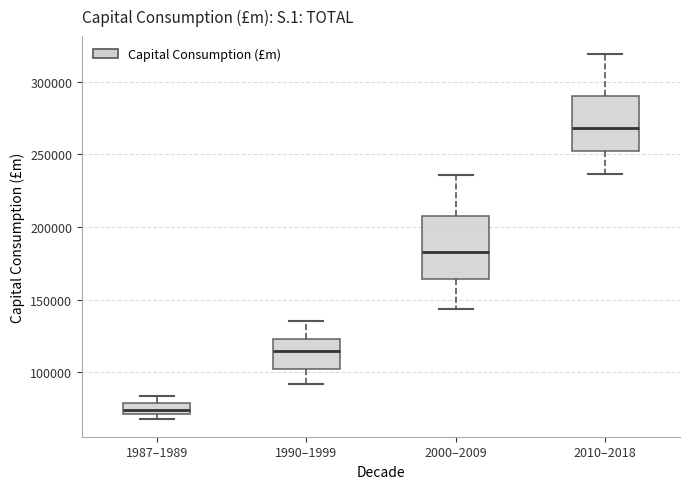

Where does the lower whisker of the box for 1990–1999 end on the y-axis? The values are not printed on the chart, so give them approximately, as read against the axis.

90000